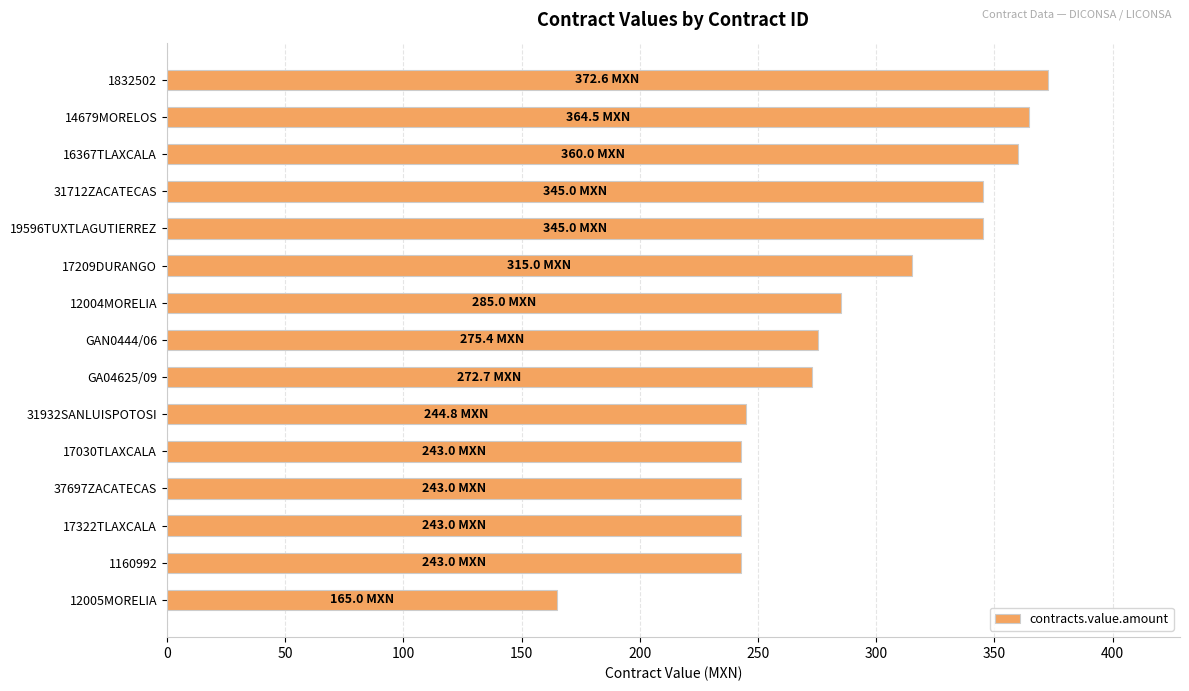

What is the ratio of the value at 12005MORELIA to the value at 19596TUXTLAGUTIERREZ?

0.5